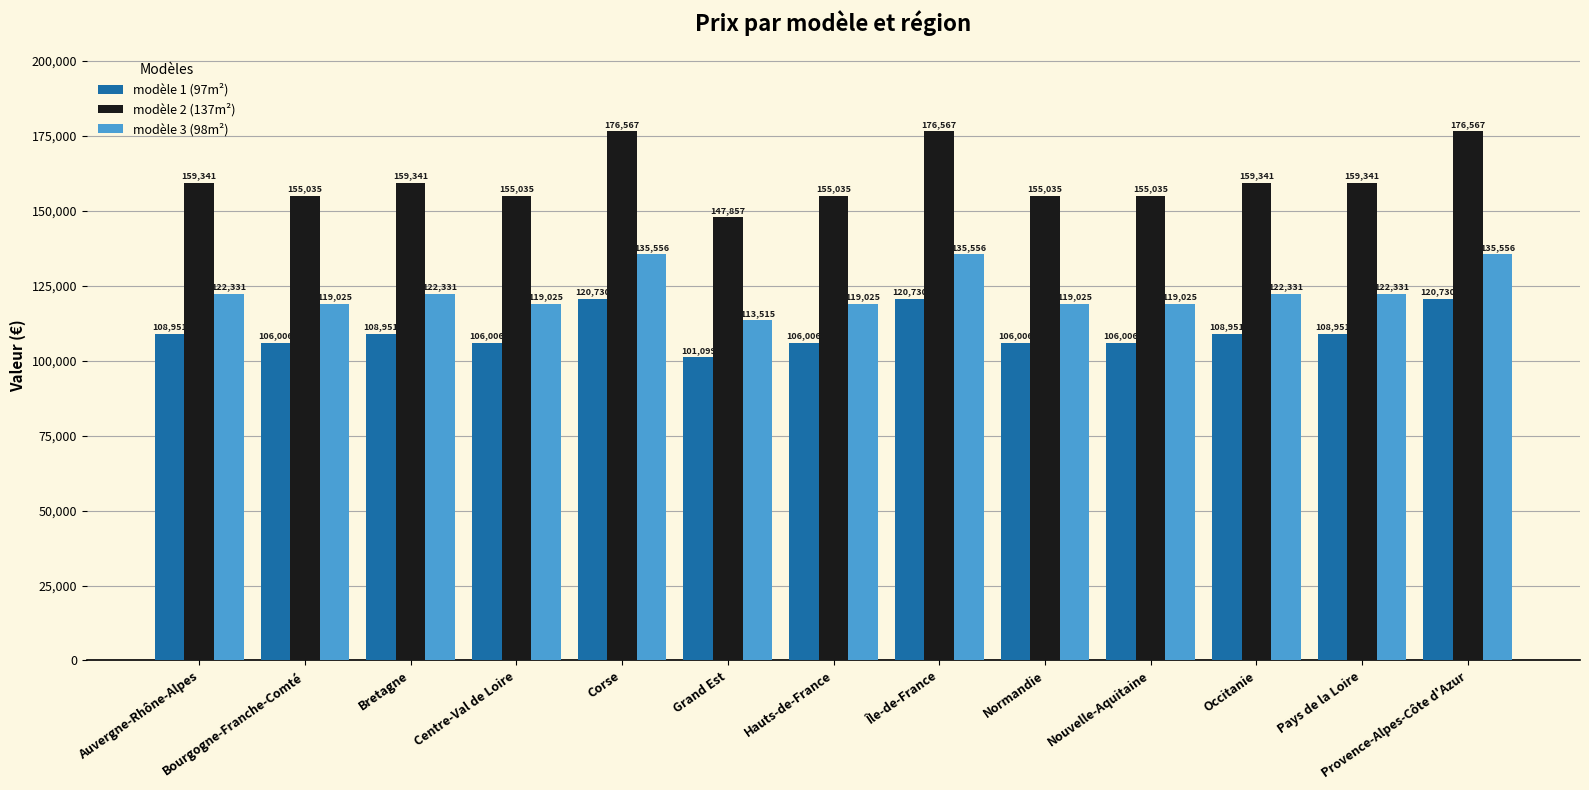

What is the value of the modèle 1 (97m²) bar at the 7th from the left?

106006